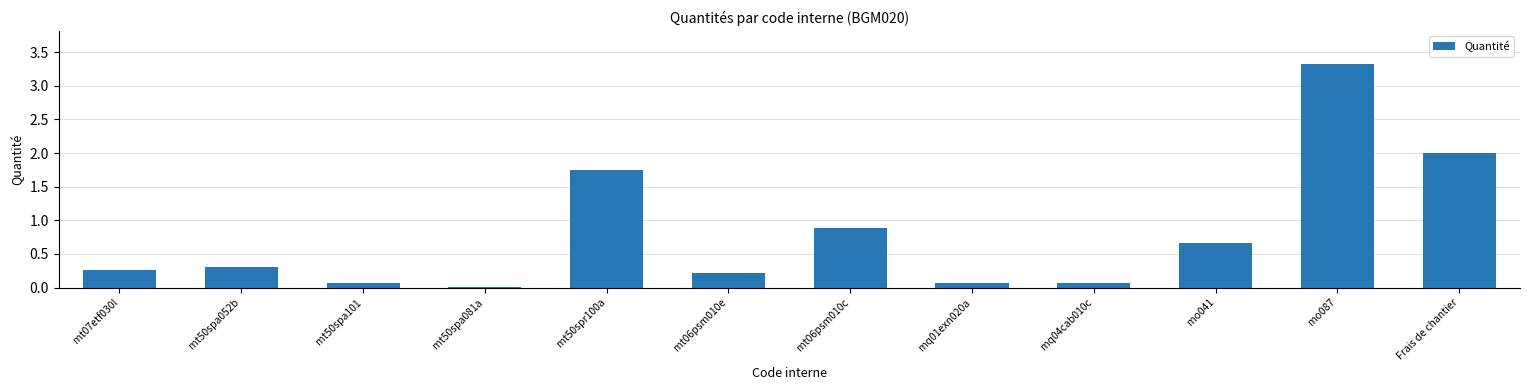

What is the greatest value displayed?

3.3